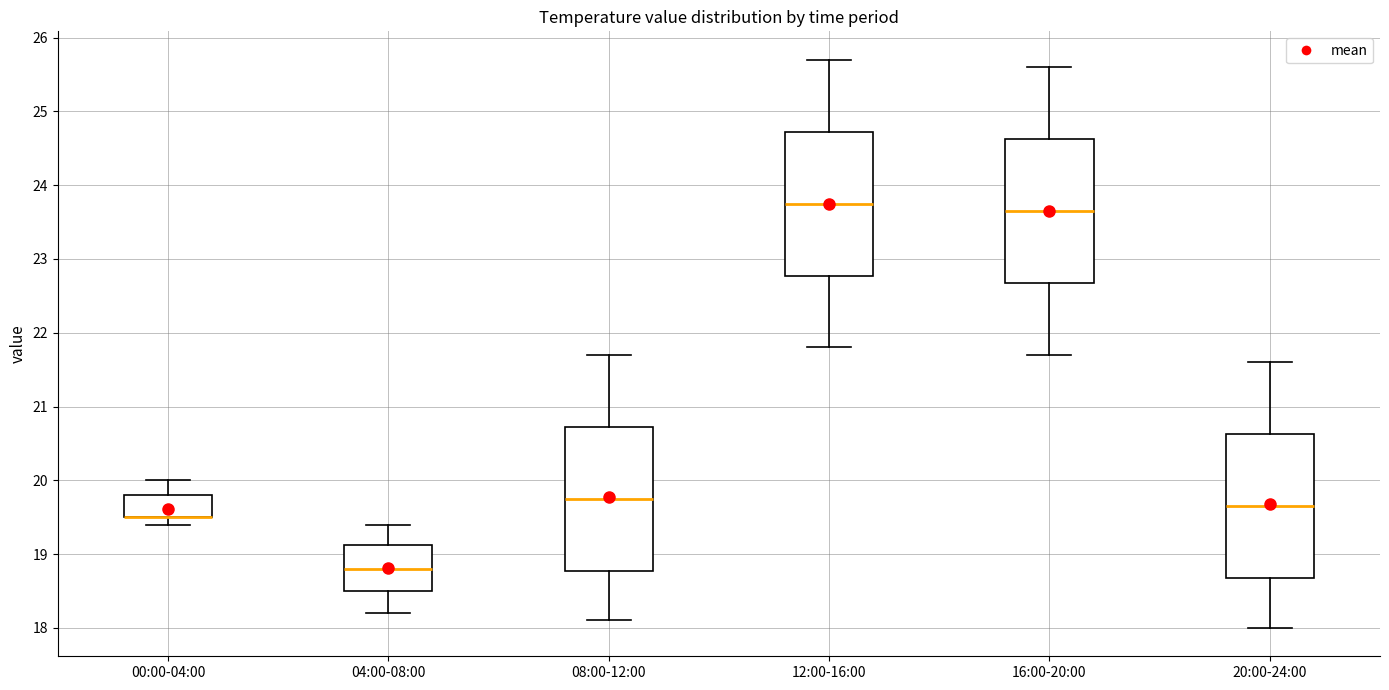

Where is the upper edge of the box for 00:00-04:00 on the y-axis? The values are not printed on the chart, so give them approximately, as read against the axis.

19.8